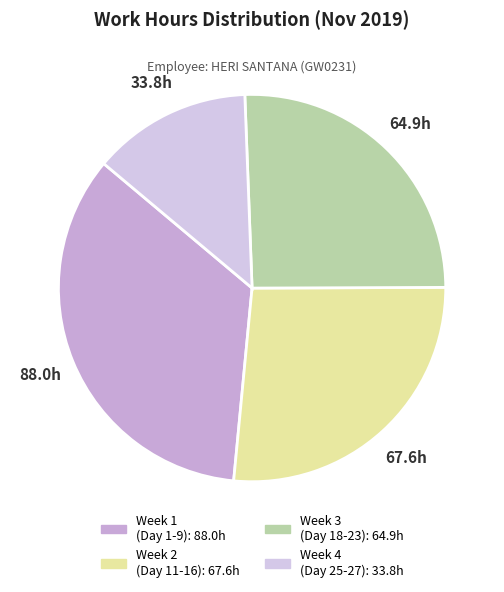

How many segments does this pie chart have?

4